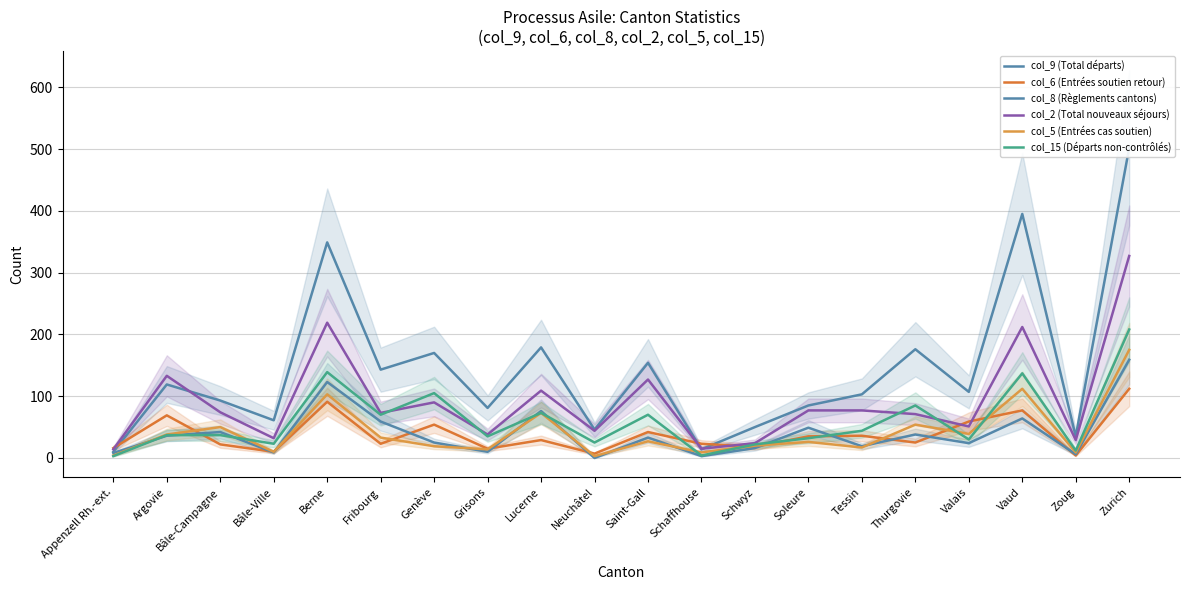

Does the chart have visible grid lines?

Yes